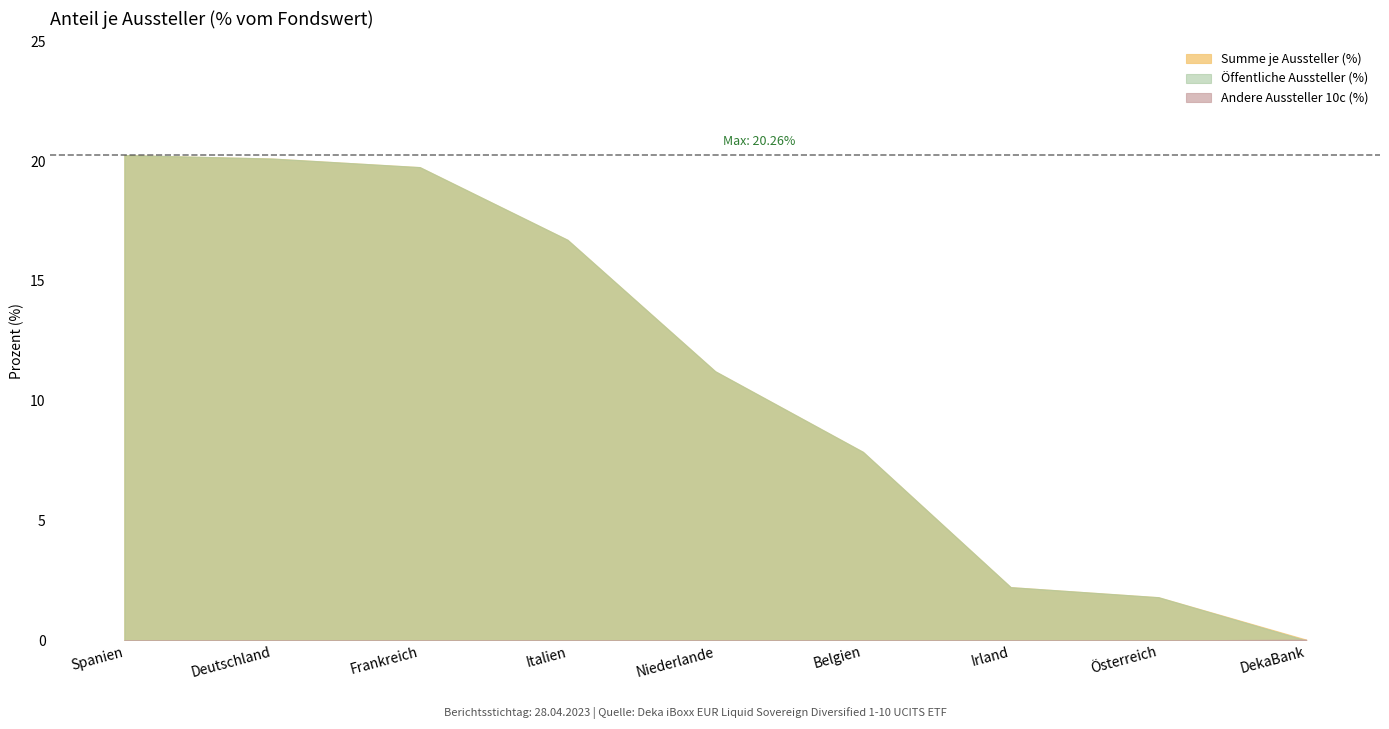

Reading right to left, transcribe all the data shown in this chart.

Summe je Aussteller (%): DekaBank=0.0	Österreich=1.8	Irland=2.2	Belgien=7.9	Niederlande=11.2	Italien=16.7	Frankreich=19.8	Deutschland=20.1	Spanien=20.3
Öffentliche Aussteller (%): DekaBank=0.0	Österreich=1.8	Irland=2.2	Belgien=7.9	Niederlande=11.2	Italien=16.7	Frankreich=19.8	Deutschland=20.1	Spanien=20.3
Andere Aussteller 10c (%): DekaBank=0.0	Österreich=0.0	Irland=0.0	Belgien=0.0	Niederlande=0.0	Italien=0.0	Frankreich=0.0	Deutschland=0.0	Spanien=0.0